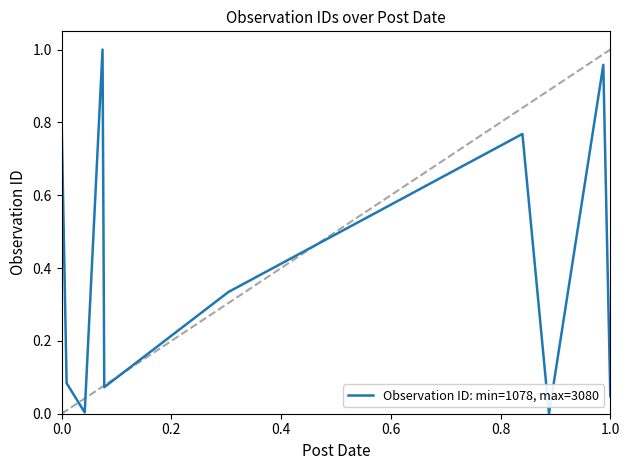

Is this an area chart (filled region under the line)?

No